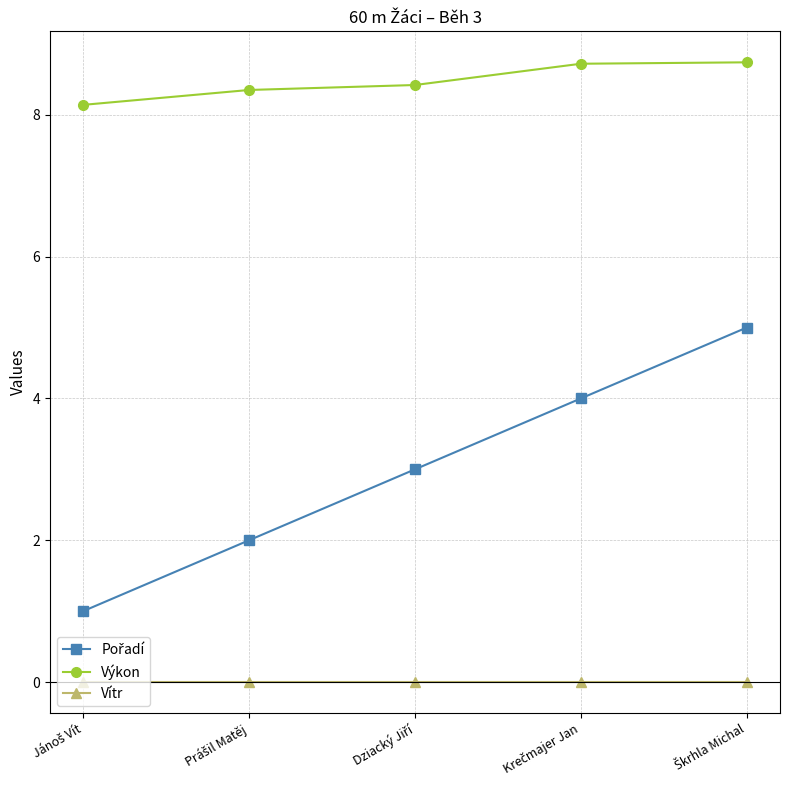

True or false: Výkon has more than 2 interior local peaks.

False